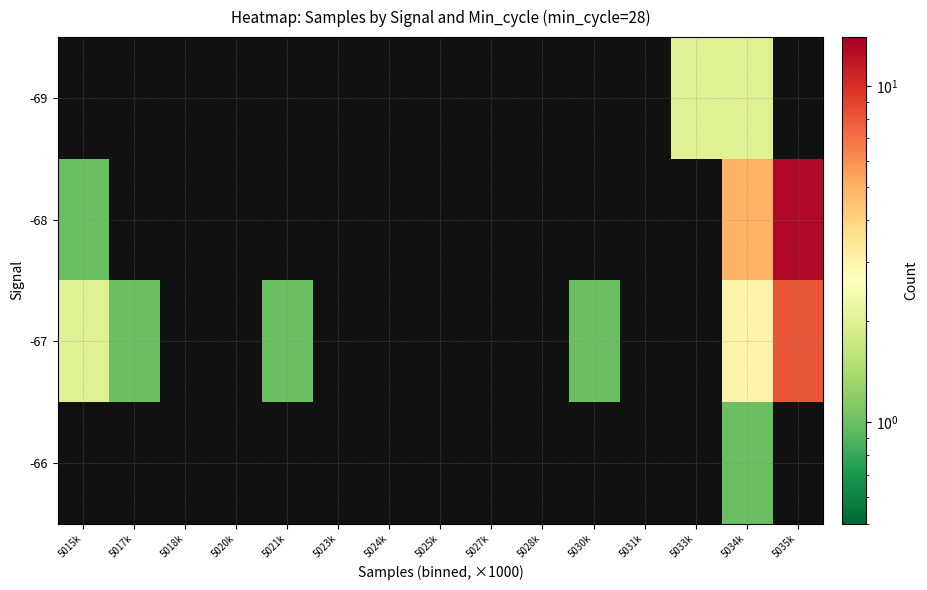

Between 5023k and 5018k, which is larger?

5018k